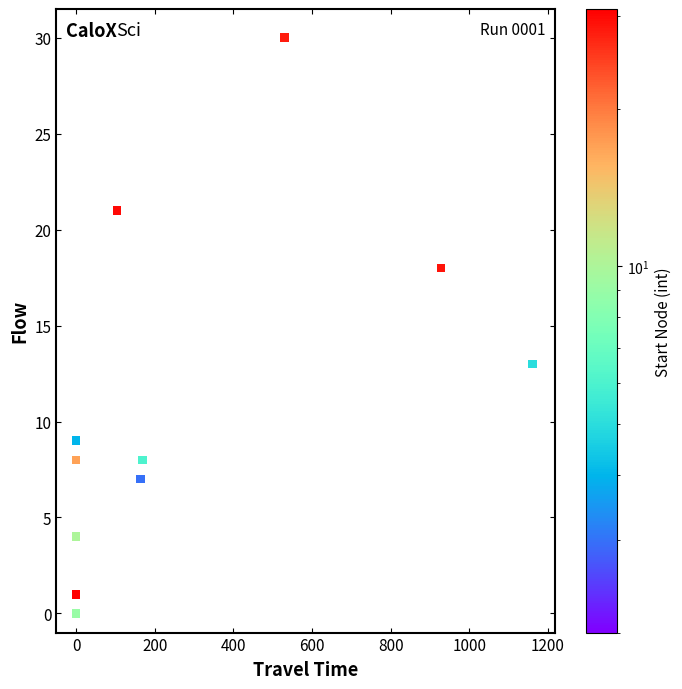

What Y value in the scatter plot is closest to 15?

13